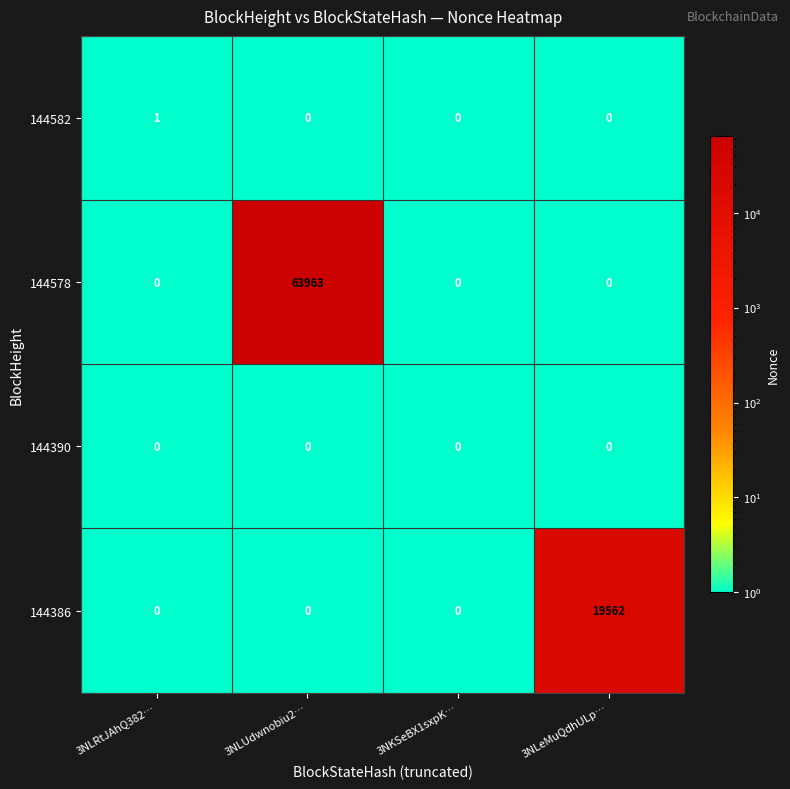

Rank the series by their maximum value, from lowest to highest.

144390, 144582, 144386, 144578